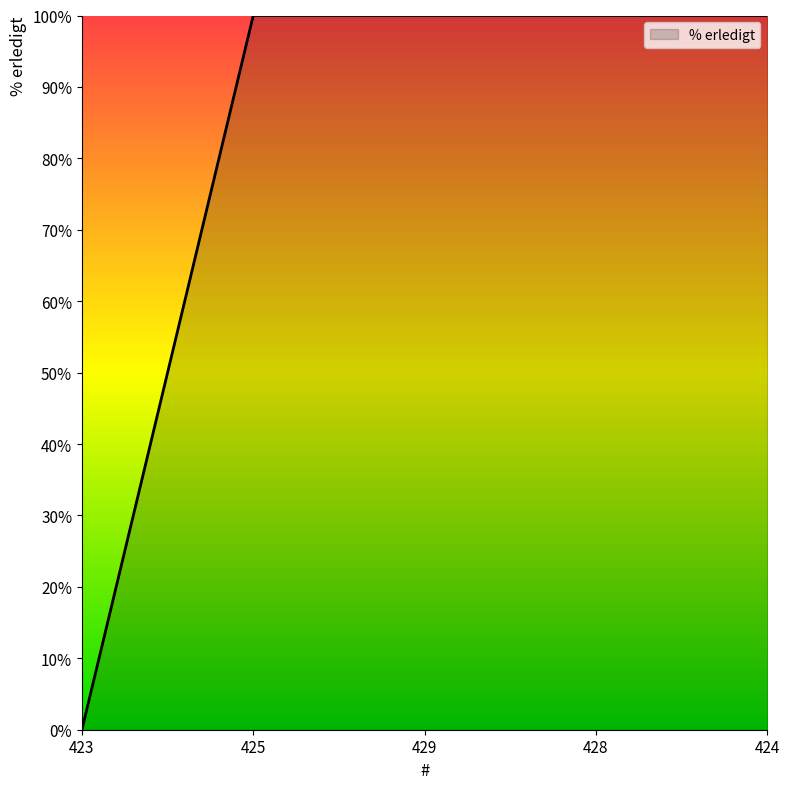

Which has a higher value, 428 or 423?

428